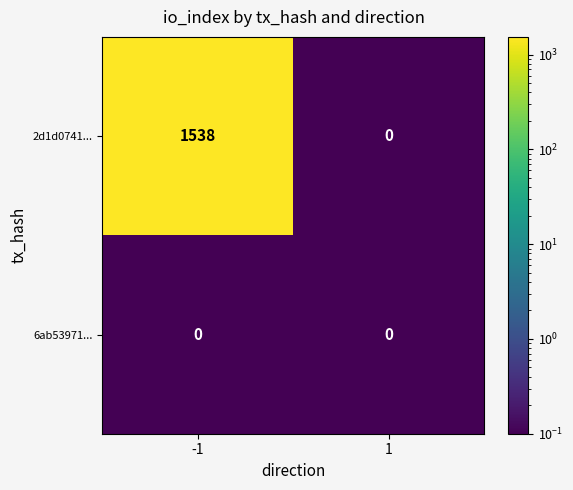

Between -1 and 1, which series saw the biggest shift?

2d1d0741...